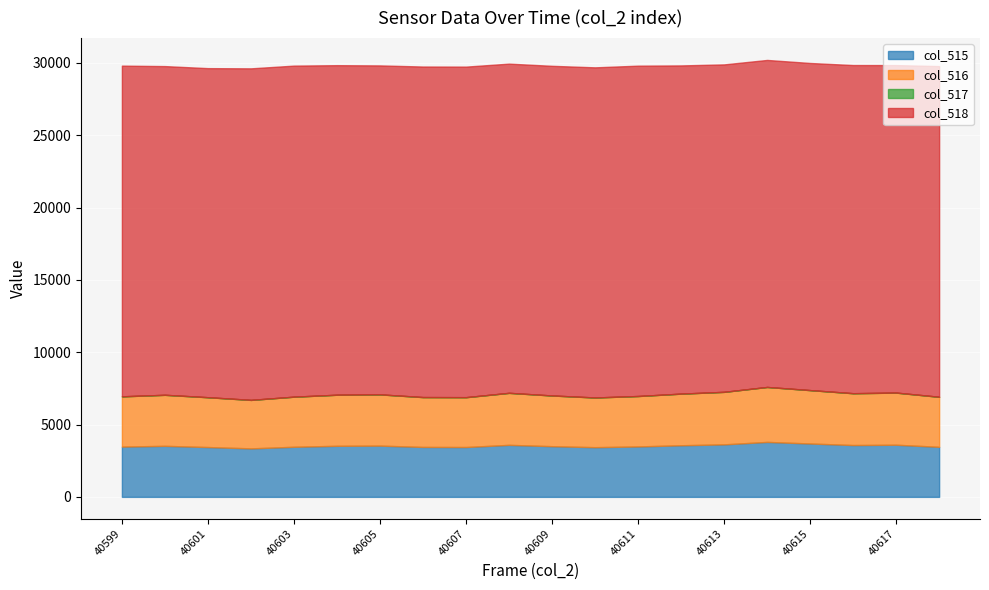

True or false: col_515 and col_518 intersect in this chart.

False